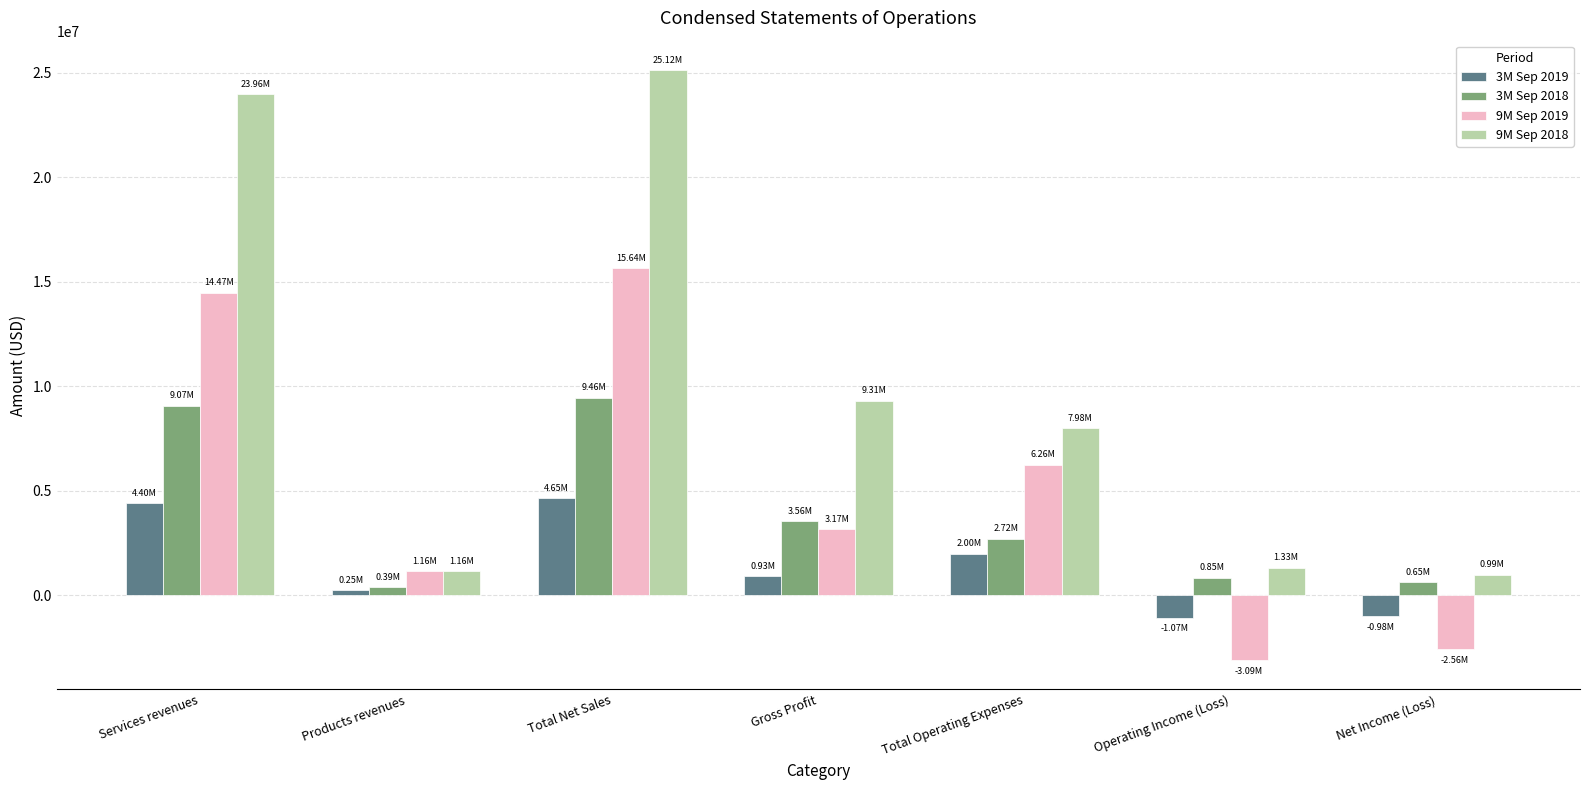

How many data points in 9M Sep 2019 are less than 3165000?

3